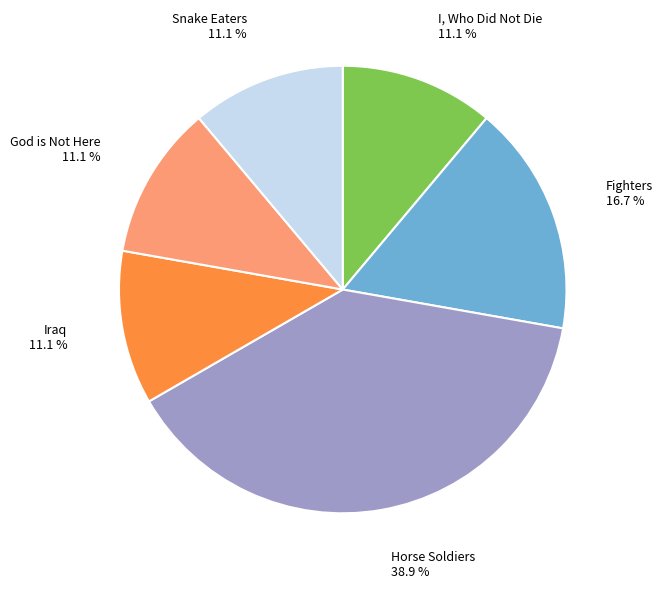

To the nearest percent, what percentage of the pie is Horse Soldiers?

39%